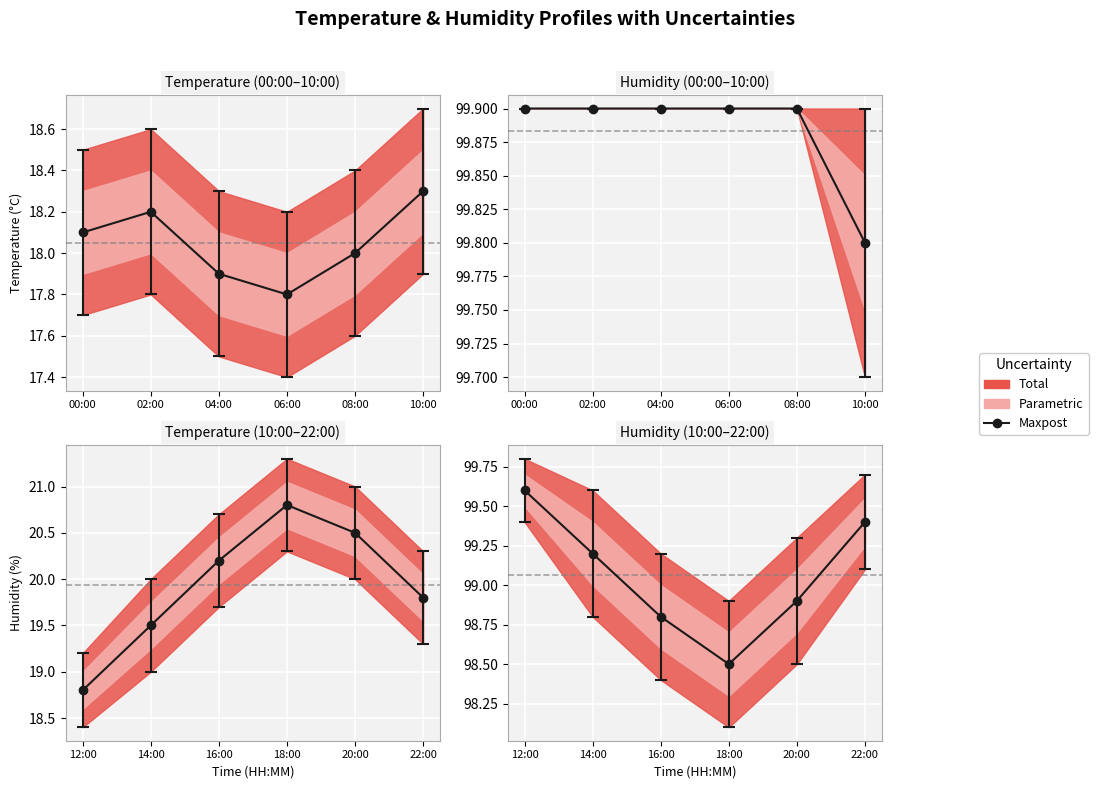

Which series has the largest total across all categories?

humidity